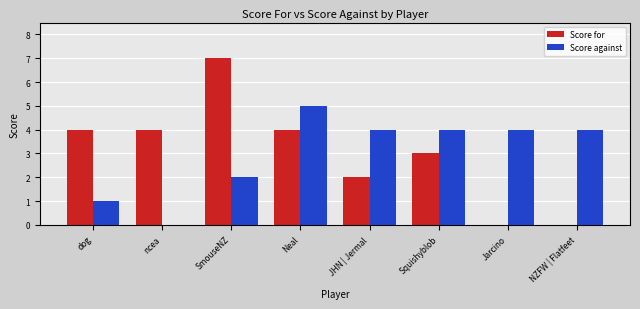

Between Neal and NZFW | Flatfeet, which series saw the biggest shift?

Score for